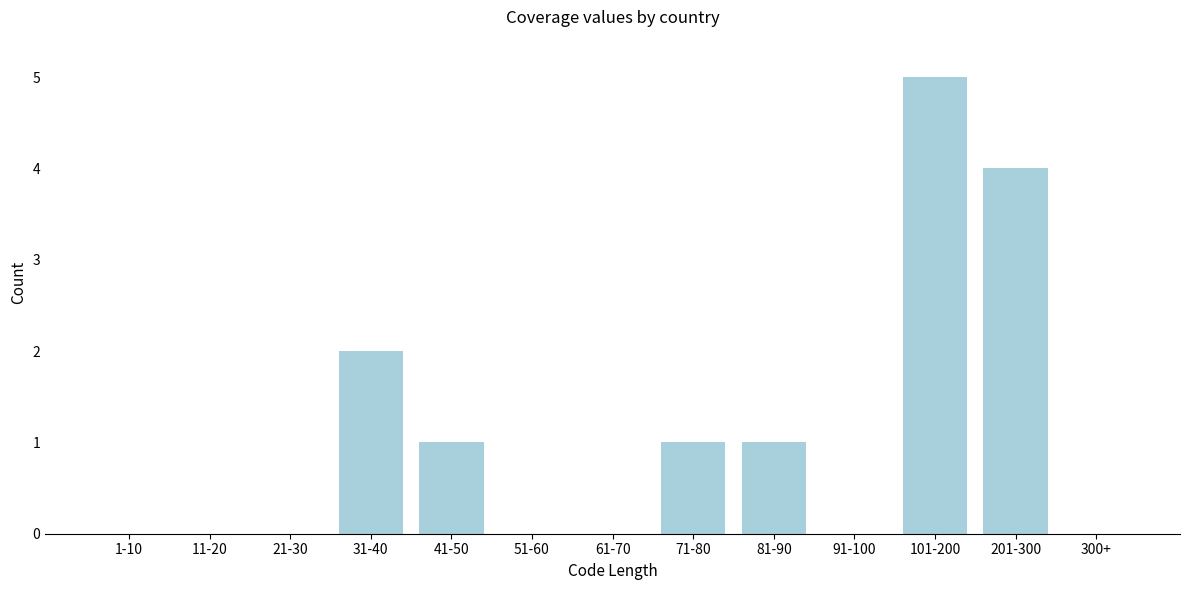

Reading left to right, list all the values displayed in this chart.

1-10=0	11-20=0	21-30=0	31-40=2	41-50=1	51-60=0	61-70=0	71-80=1	81-90=1	91-100=0	101-200=5	201-300=4	300+=0